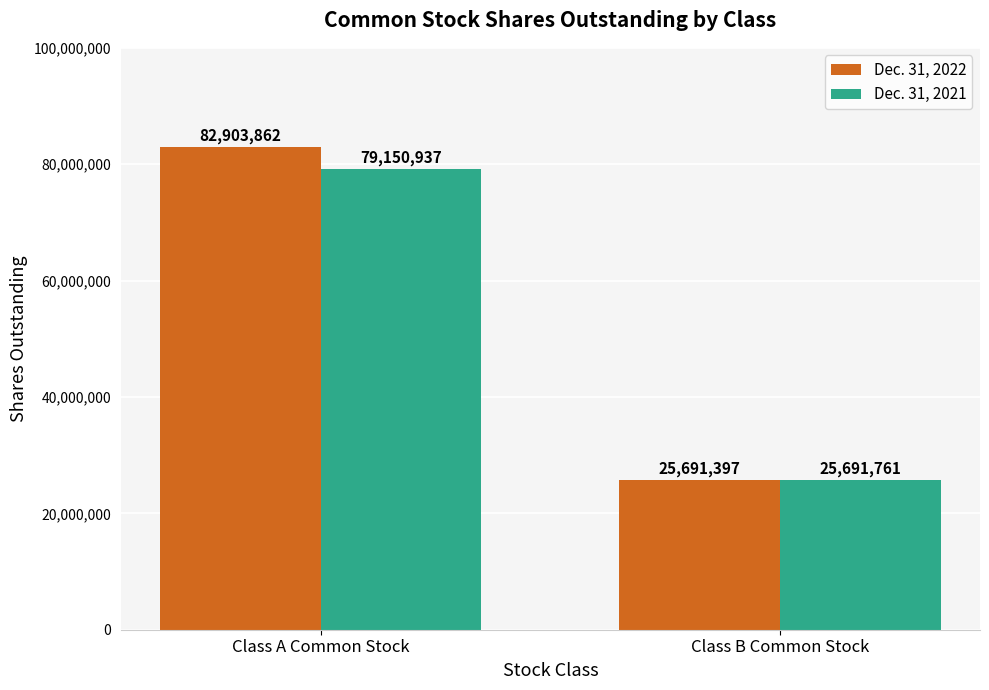

At which category is the sum across all series the highest?

Class A Common Stock